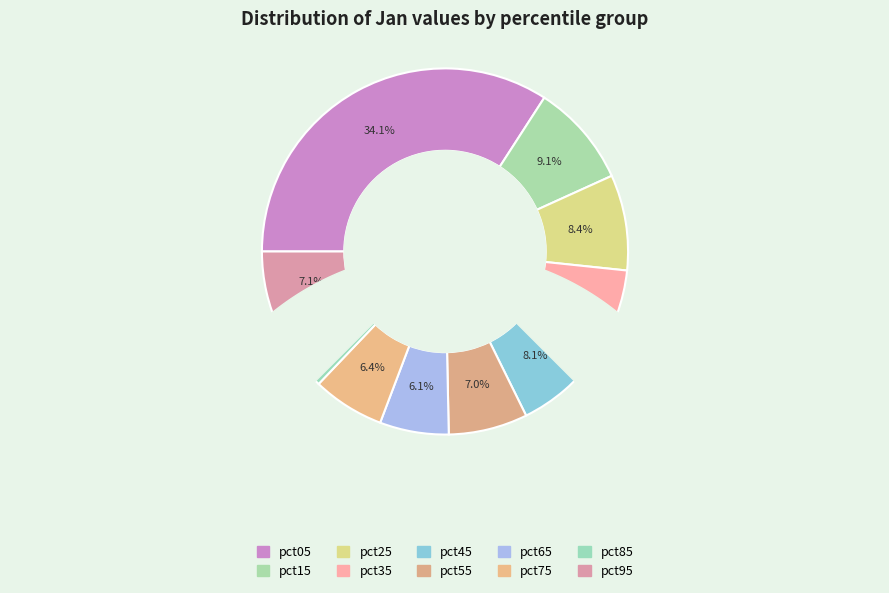

Which slice is the smallest?

pct85